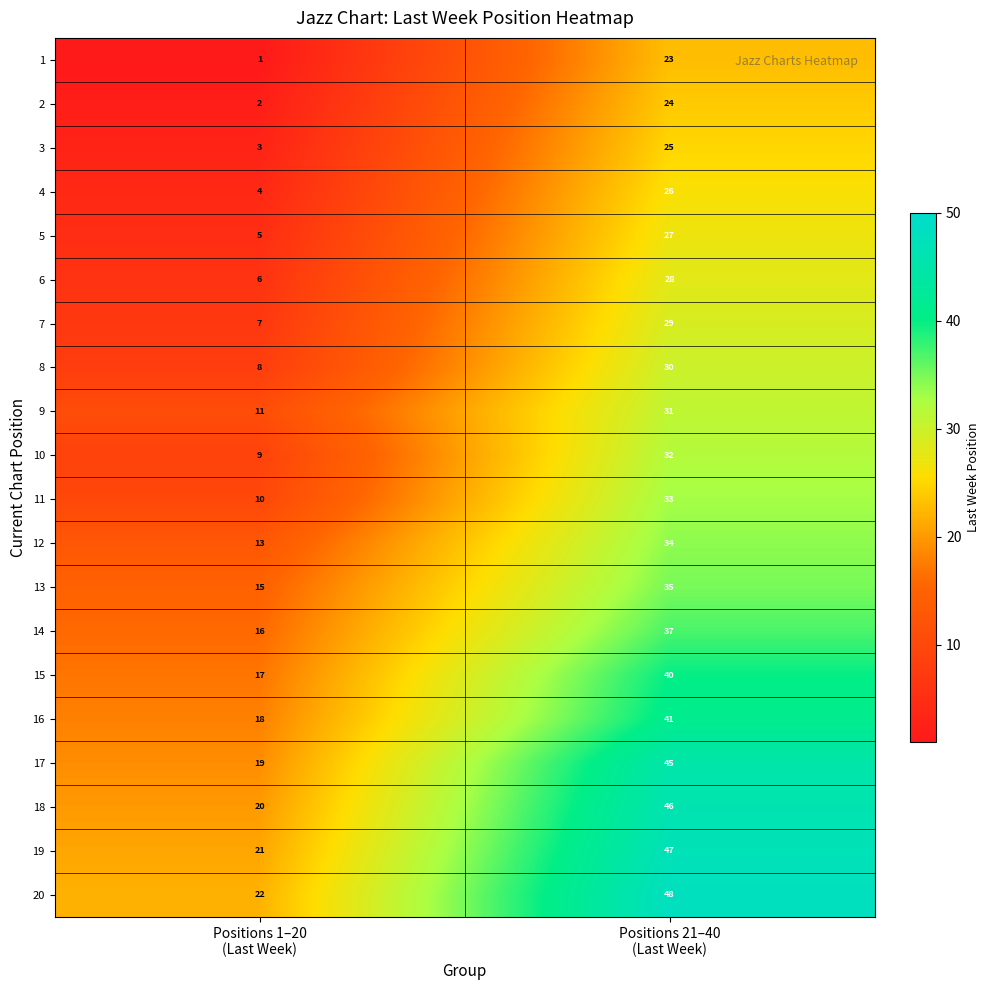

List the series in order of their peak value, lowest first.

1, 2, 3, 4, 5, 6, 7, 8, 9, 10, 11, 12, 13, 14, 15, 16, 17, 18, 19, 20